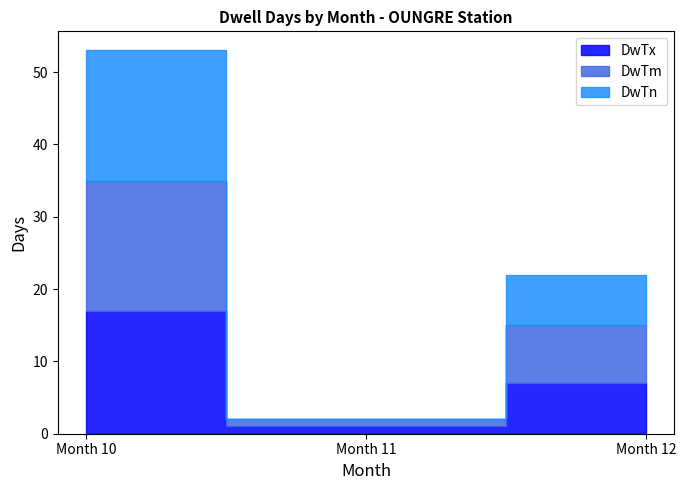

What is the sum of all DwTn values?

25